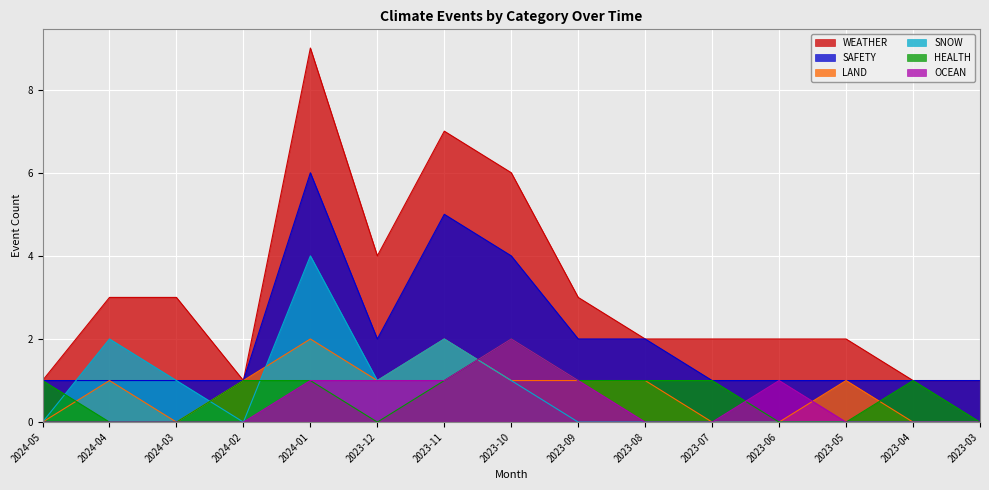

Is the value of WEATHER at 2023-04 greater than the value of SNOW at 2023-03?

Yes